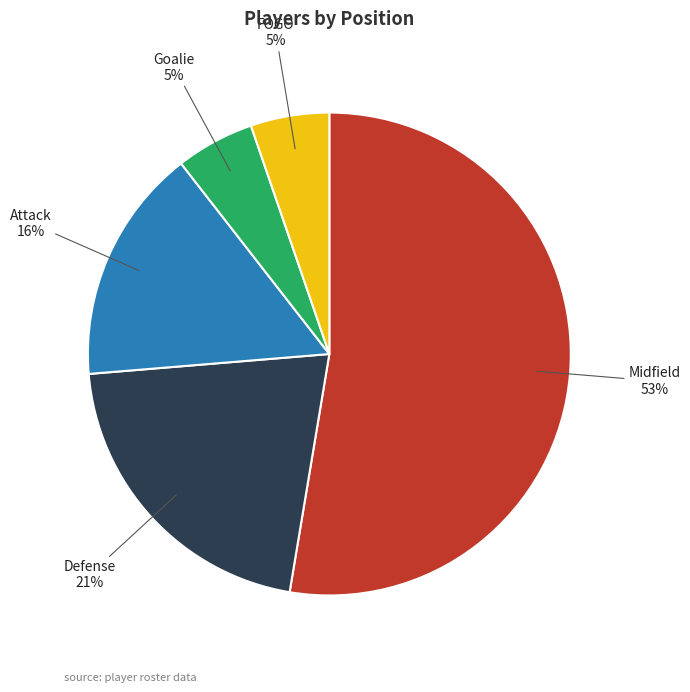

Is there a majority slice in this chart?

Yes